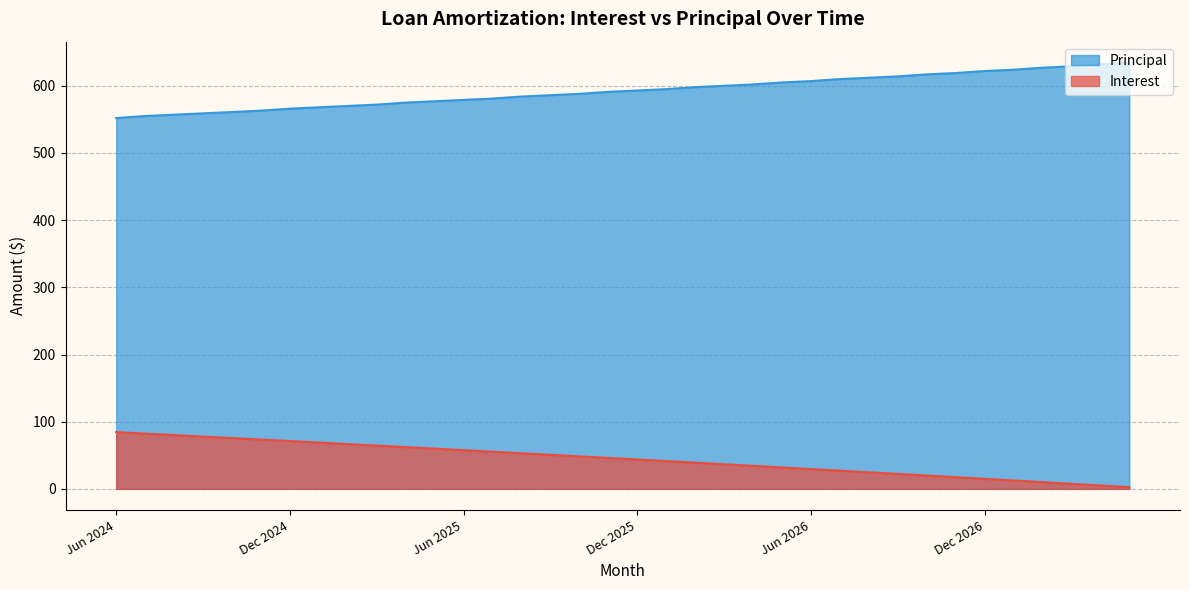

True or false: Interest and Principal cross at least once.

False